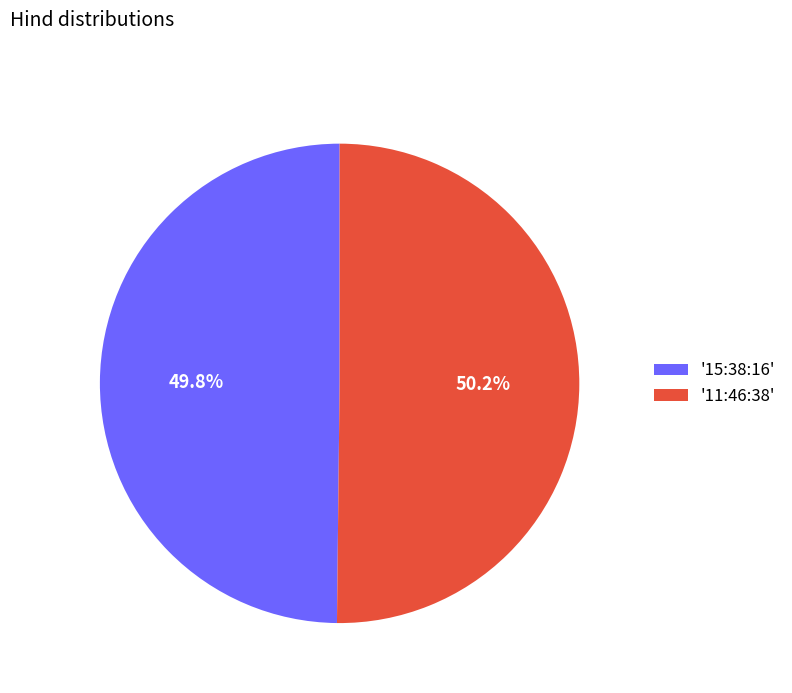

How much of the chart is everything except '15:38:16'?

50.2%